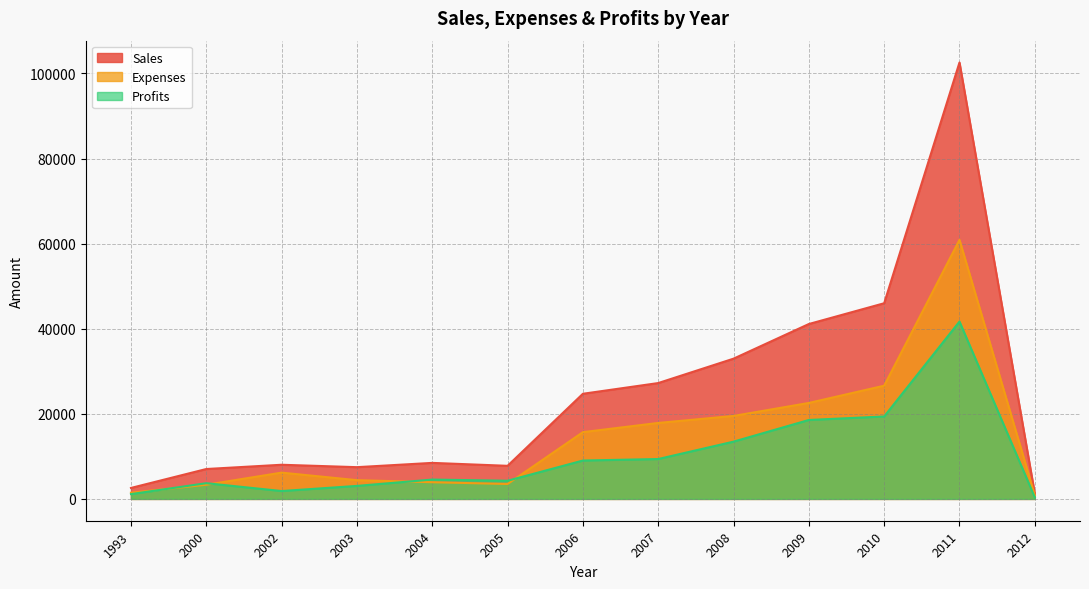

What is the lowest value of the Profits series?

374.1